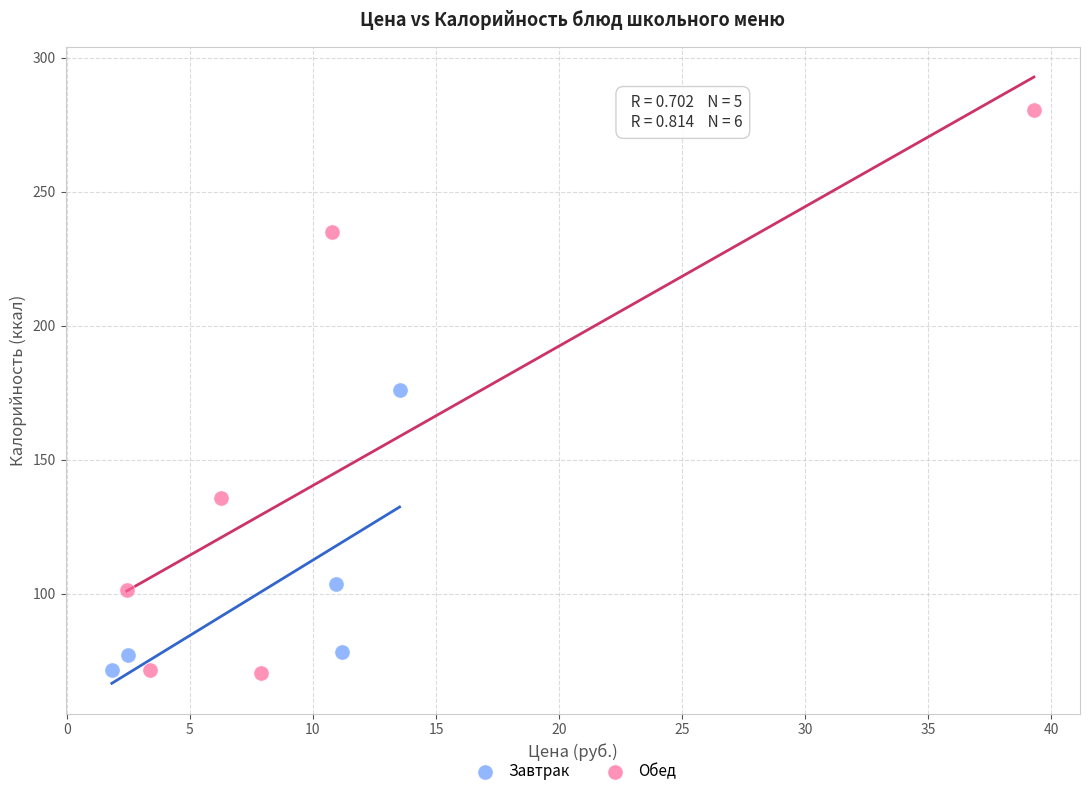

Which series has the largest Y range (max minus min)?

Обед